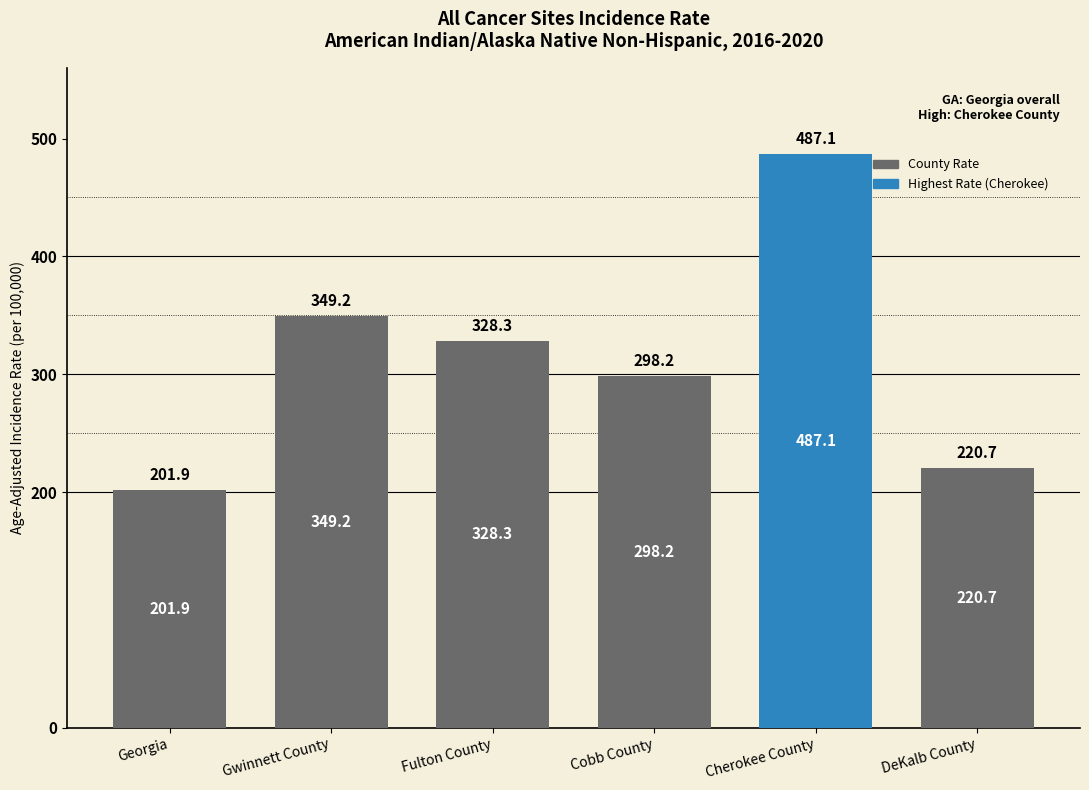

Read the value at Gwinnett County.

349.2